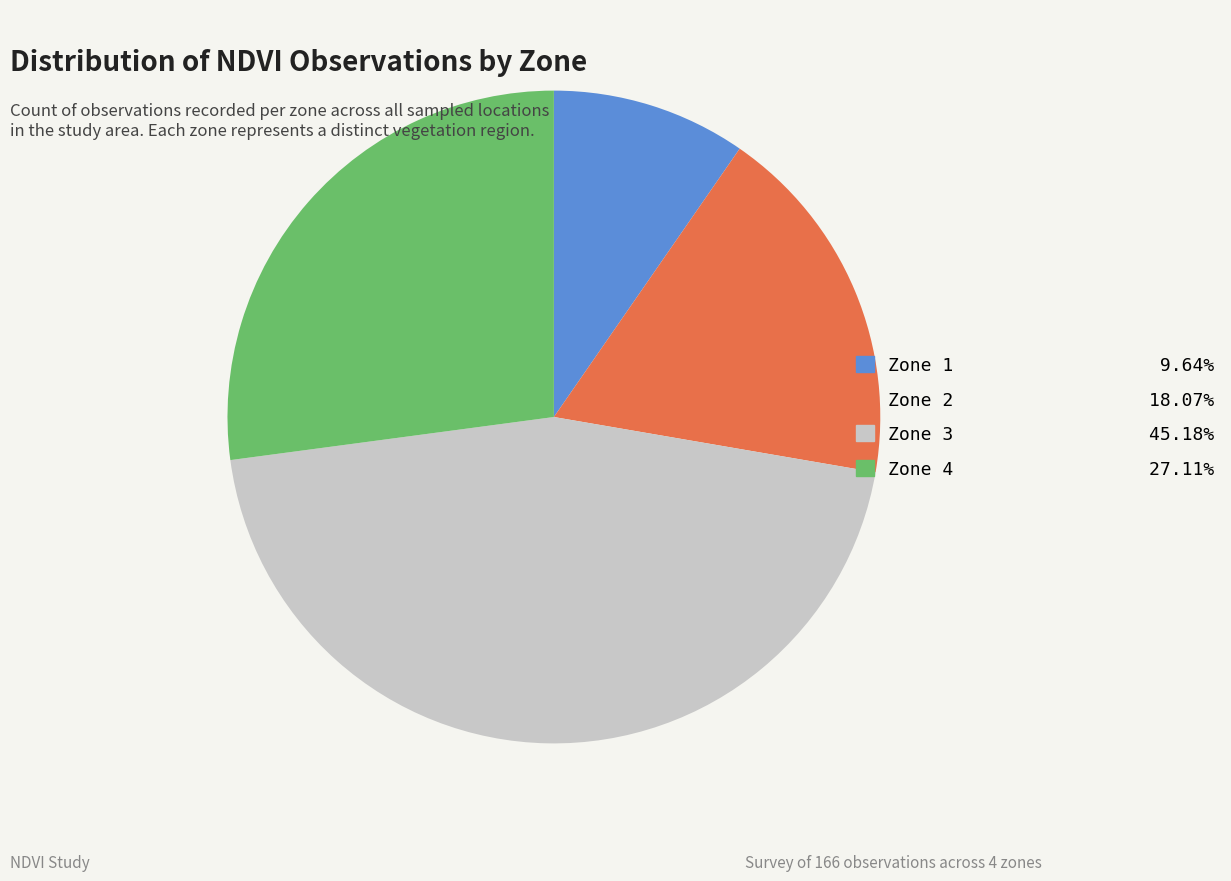

Rank the categories by value from highest to lowest.

Zone 3, Zone 4, Zone 2, Zone 1